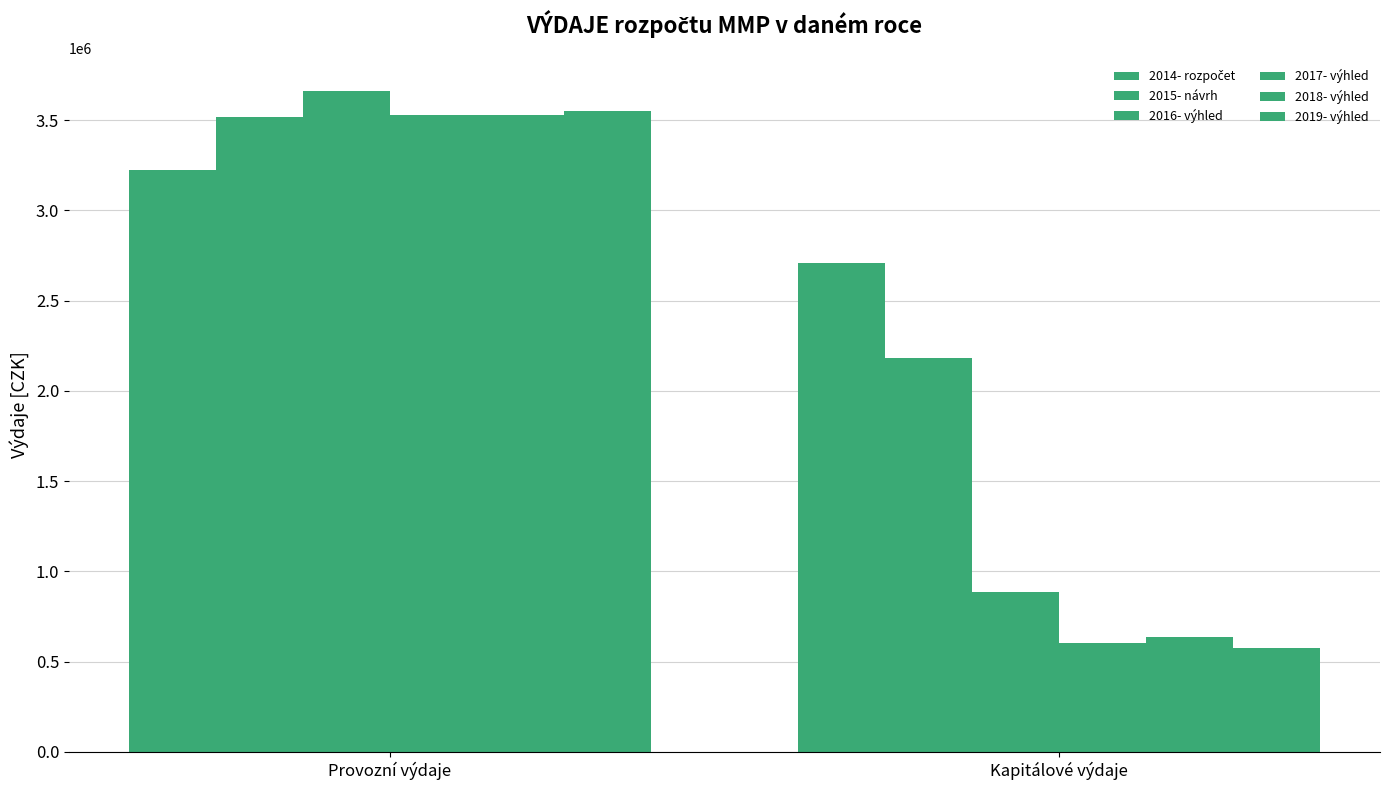

How many distinct data groups are displayed?

6